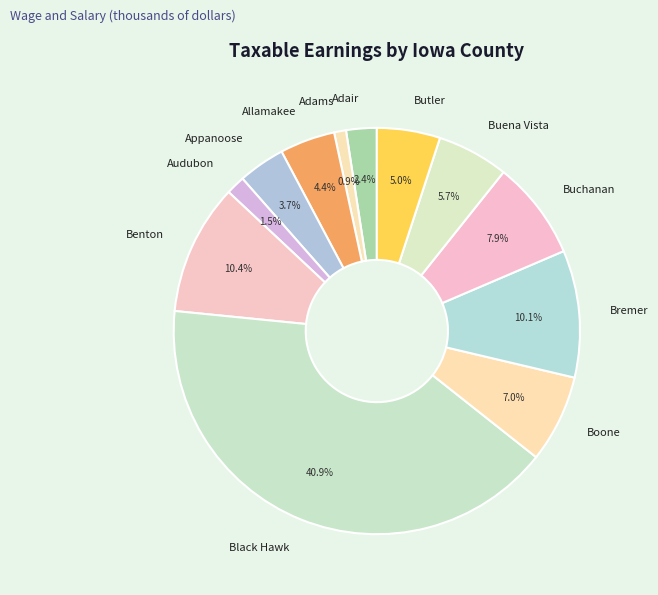

Which slice is the smallest?

Adams